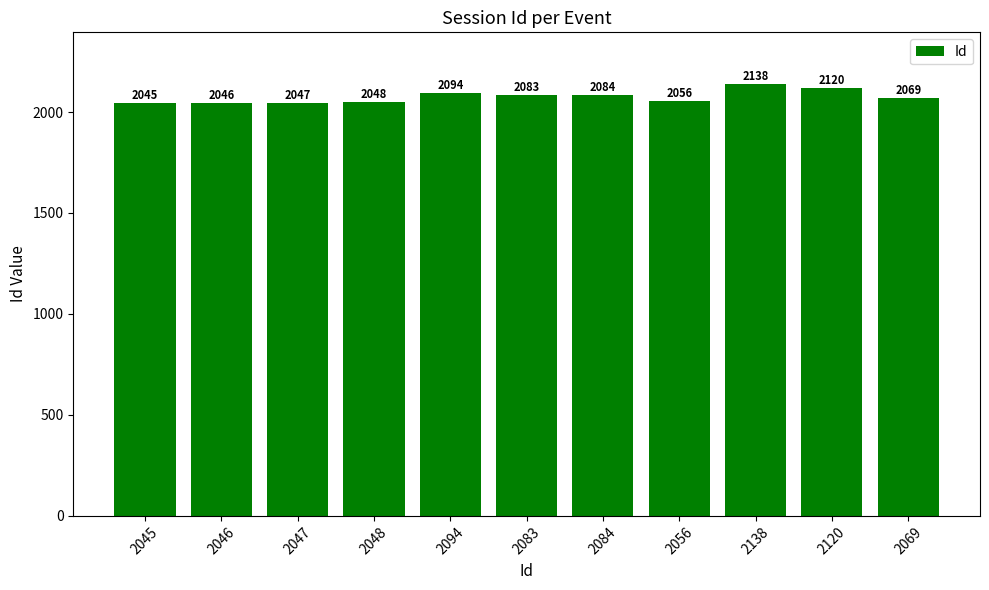

Reading left to right, what are all the values shown in this chart?

2045	2046	2047	2048	2094	2083	2084	2056	2138	2120	2069